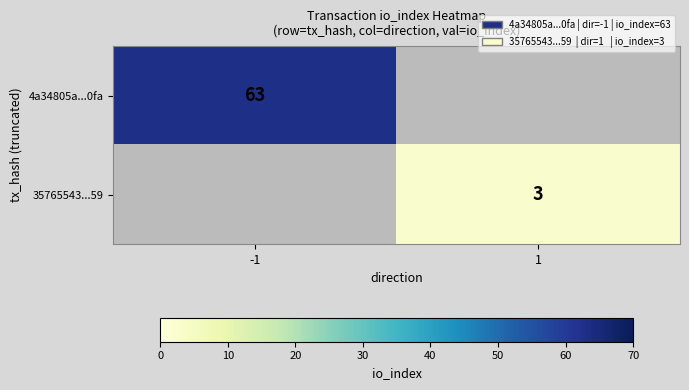

The 35765543...59 series shows 3 at 1. True or false?

True